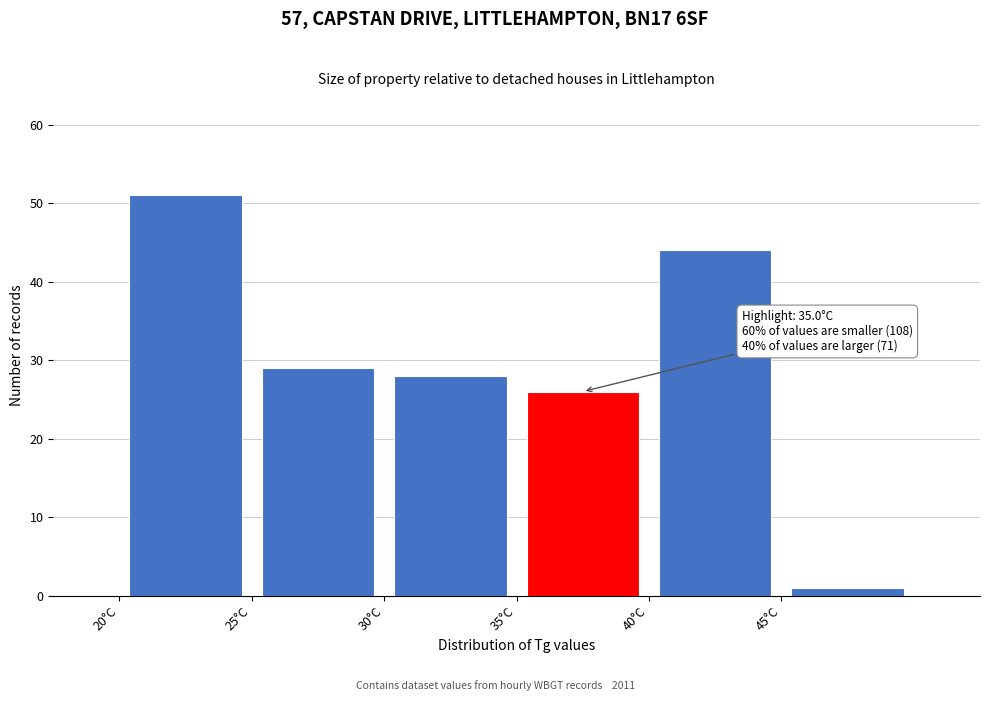

Over which range of the x-axis is the bar tallest?

20 to 25